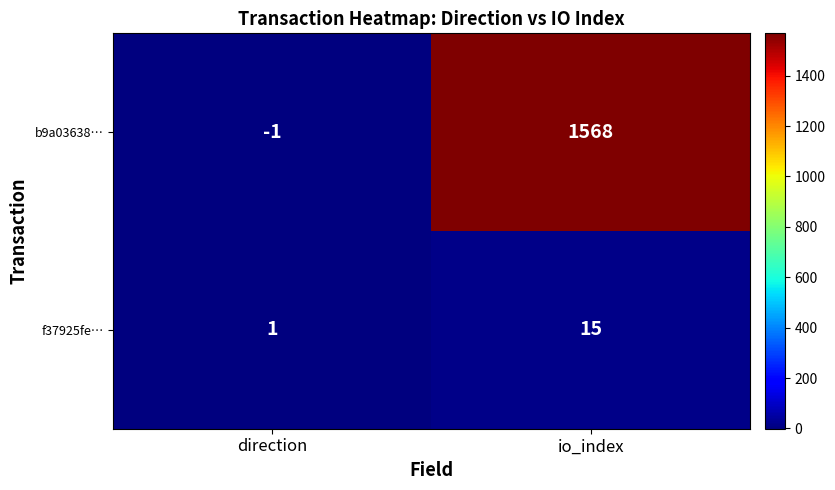

What is the spread (max minus min) of values at io_index?

1553